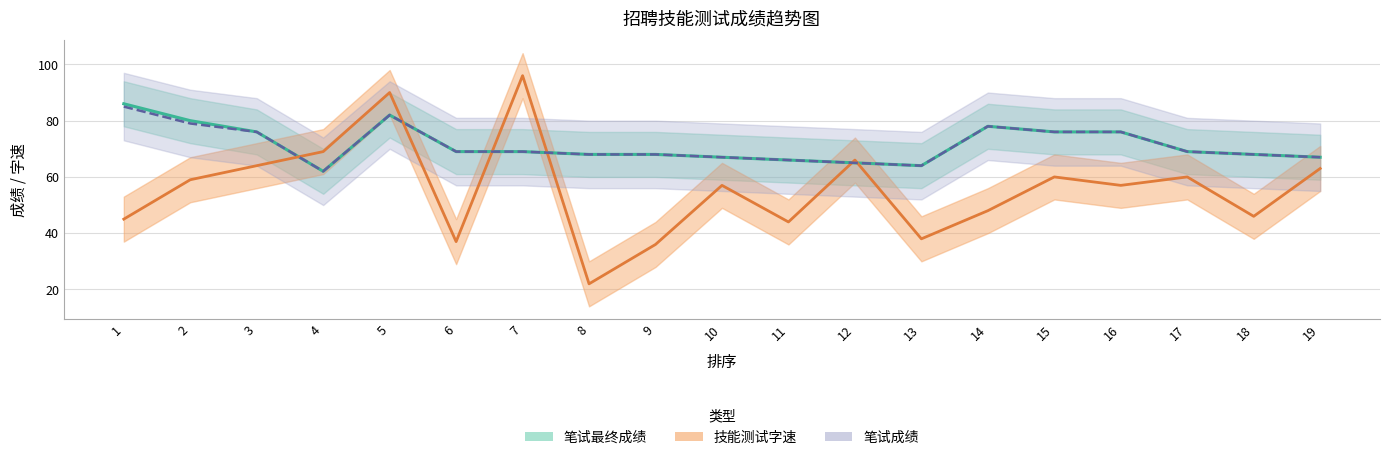

True or false: 笔试成绩 has more than 1 points higher than both neighbors.

True